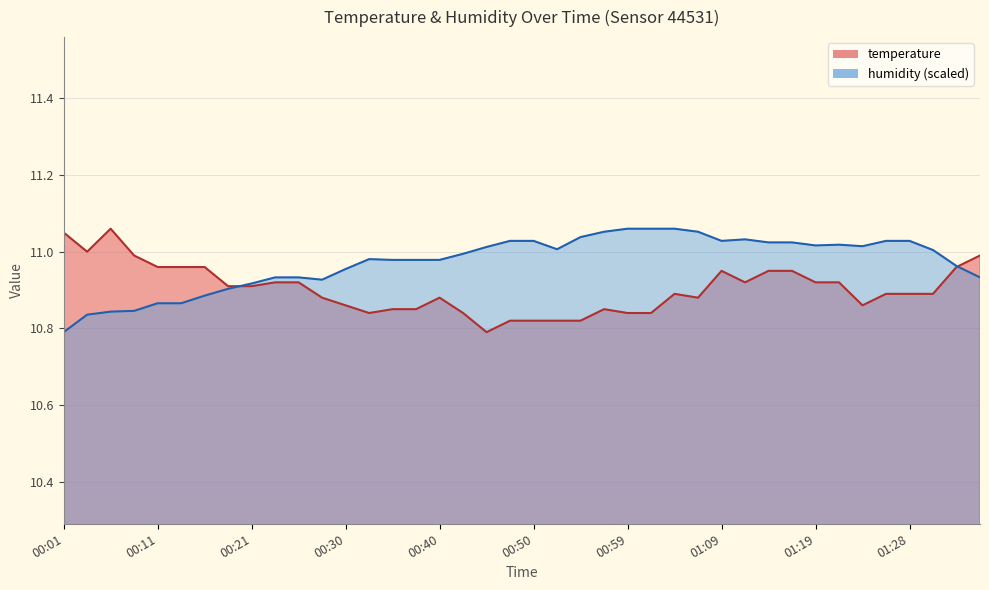

What are all the series names shown in the legend?

temperature, humidity